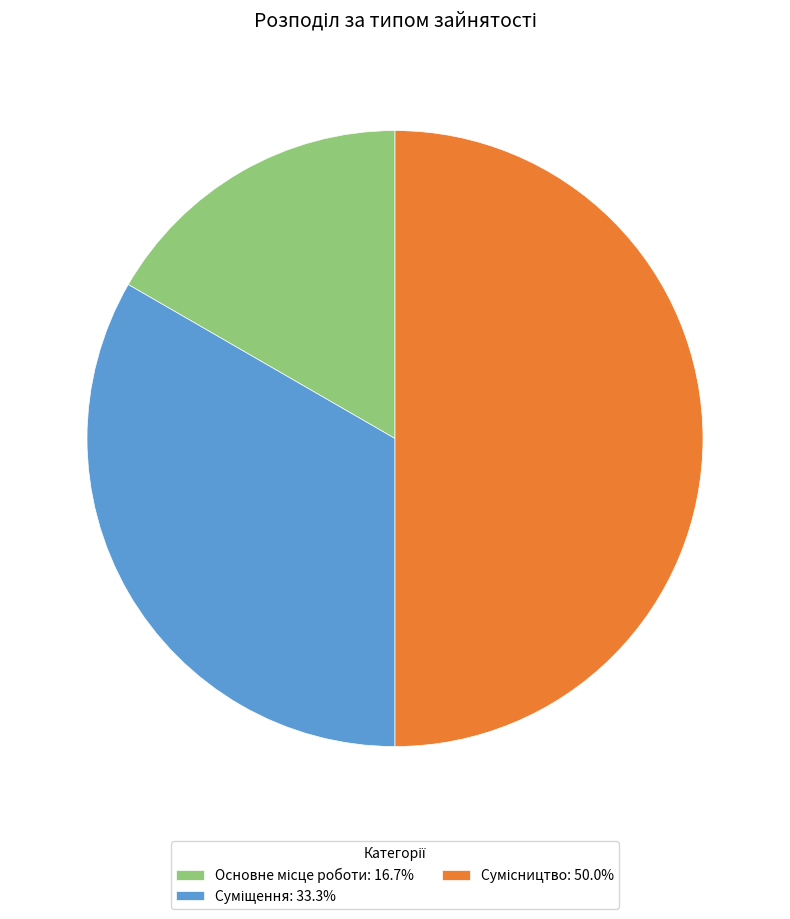

Which slice is the smallest?

Основне місце роботи